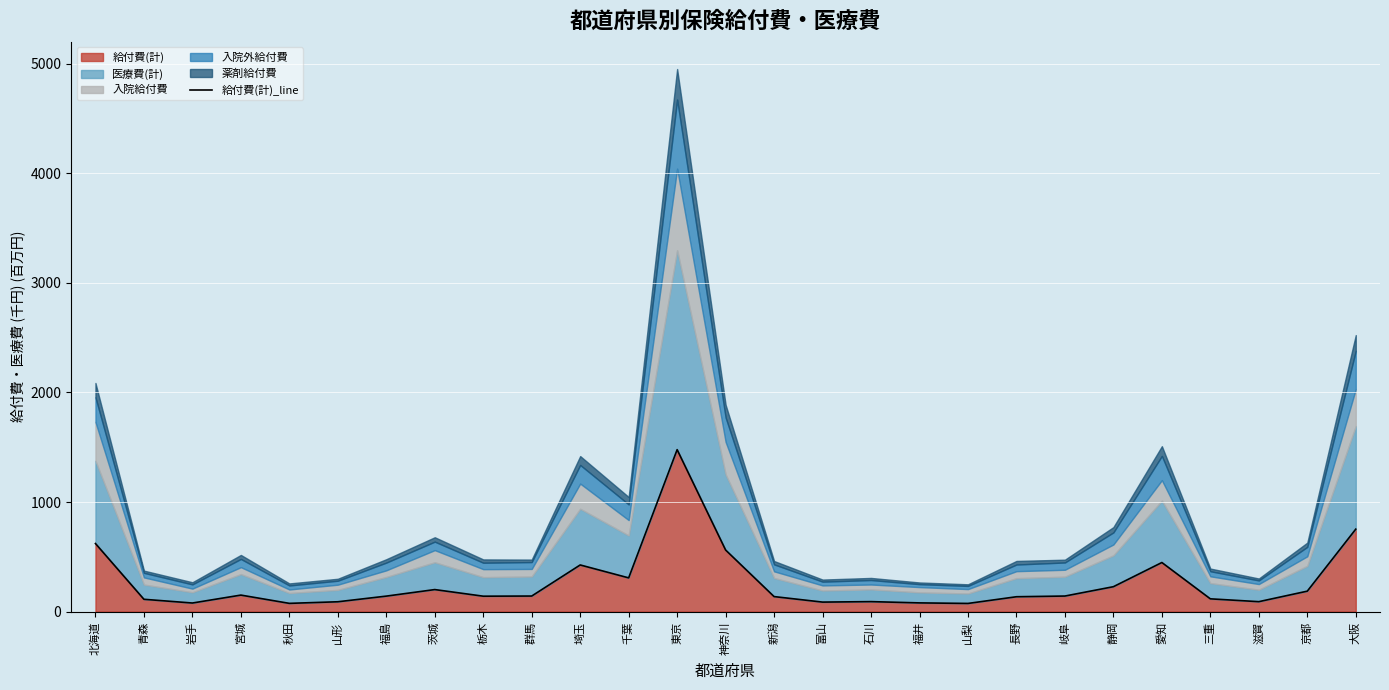

What is the minimum value shown in the chart?

74.2